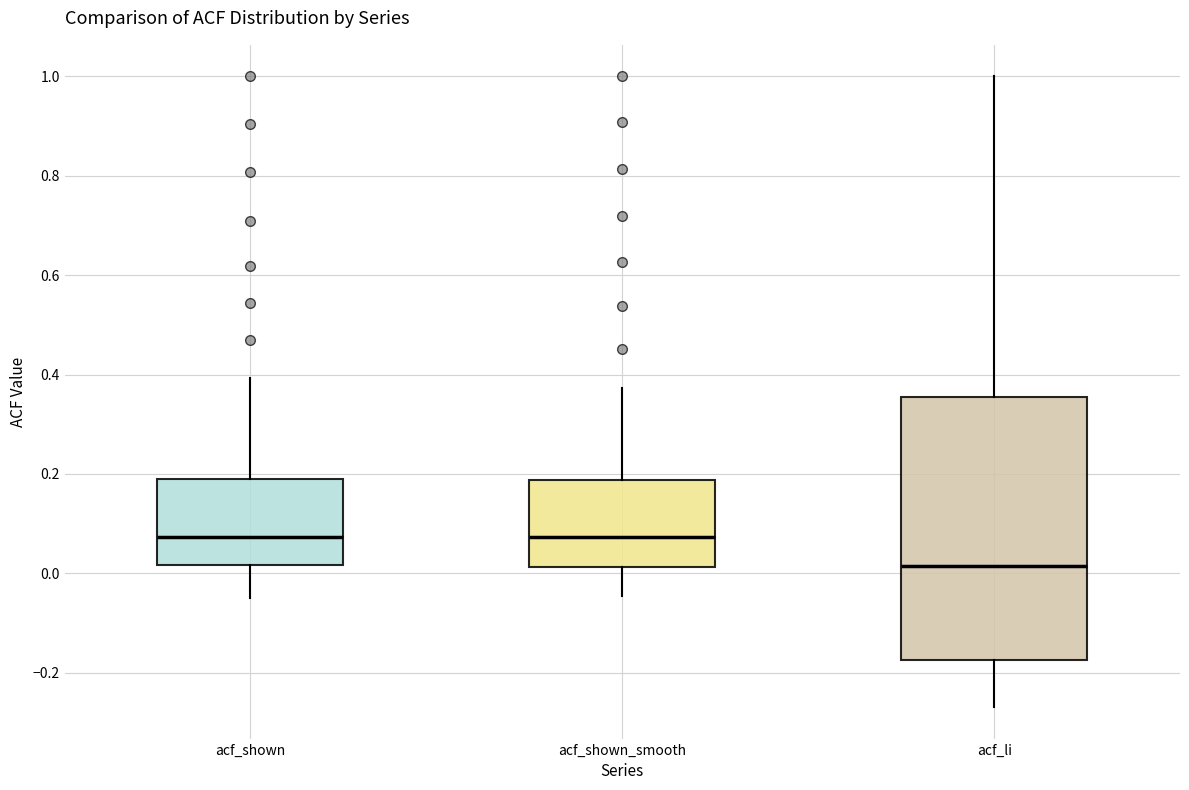

Reading left to right, transcribe this box plot: for each box, give where its median line is, the range the box spans, and where its two whiskers end, as read against the y-axis. The values are not printed on the chart, so give them approximately, as read against the axis.

acf_shown: median 0.08, box 0.02 to 0.20, whiskers -0.04 to 0.40
acf_shown_smooth: median 0.08, box 0.02 to 0.18, whiskers -0.04 to 0.38
acf_li: median 0.02, box -0.18 to 0.36, whiskers -0.26 to 1.00